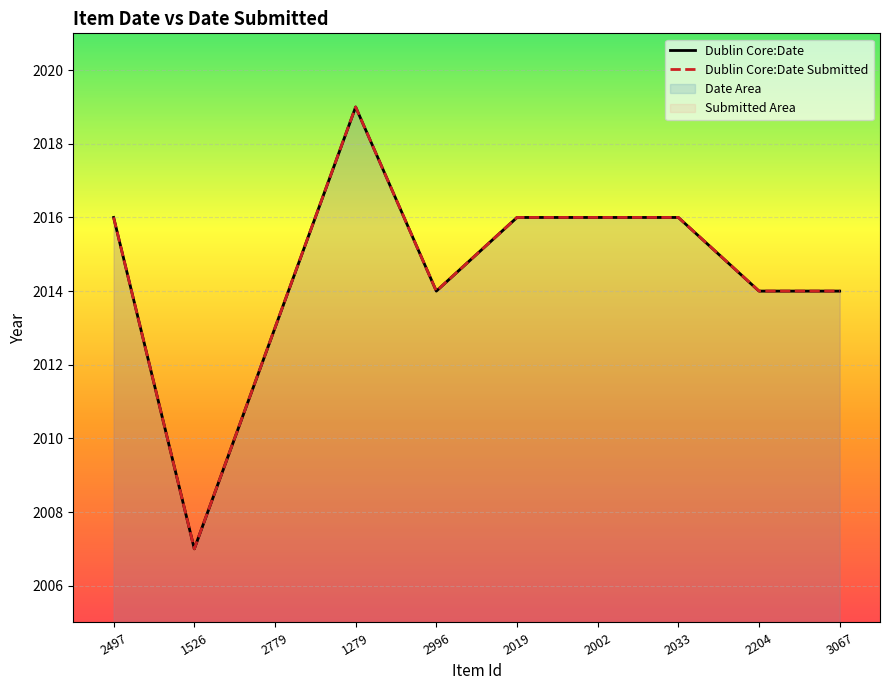

At 2019, list the series in order from largest to smallest.

Dublin Core:Date, Dublin Core:Date Submitted